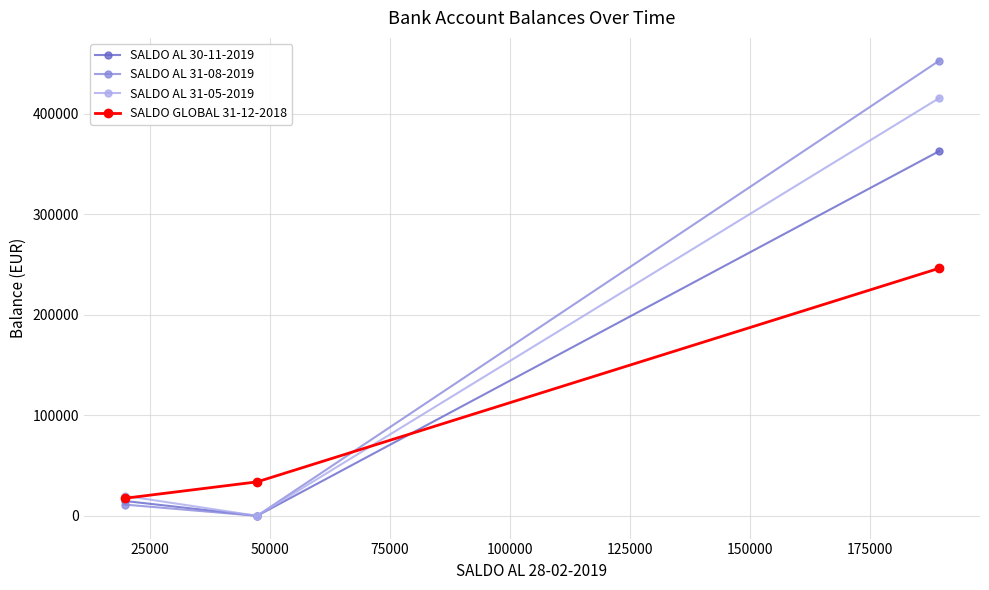

How many data points in SALDO GLOBAL 31-12-2018 are above 33797?

2